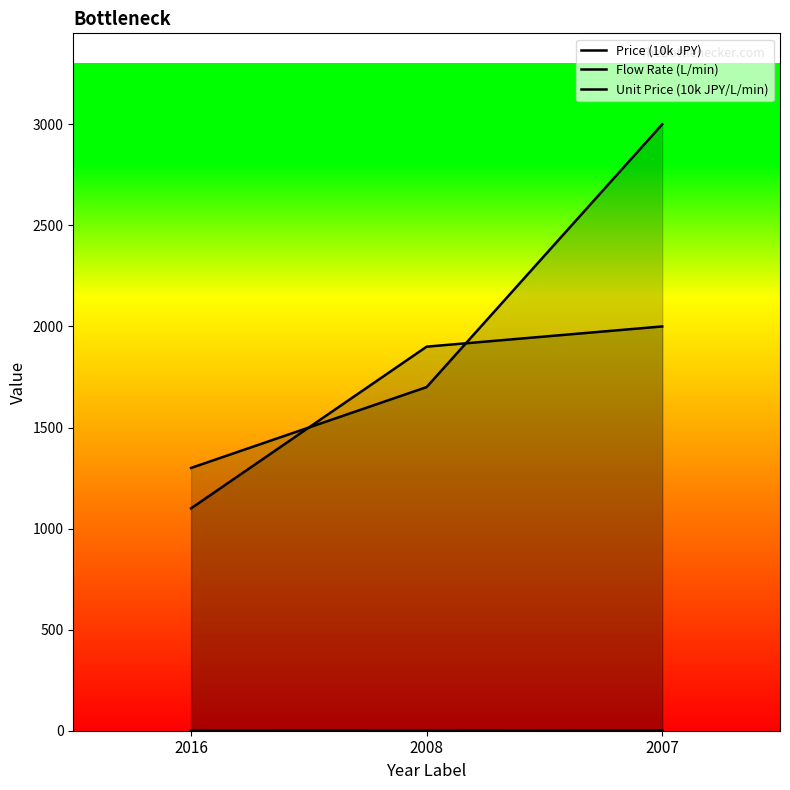

At which category is the sum across all series the highest?

2007